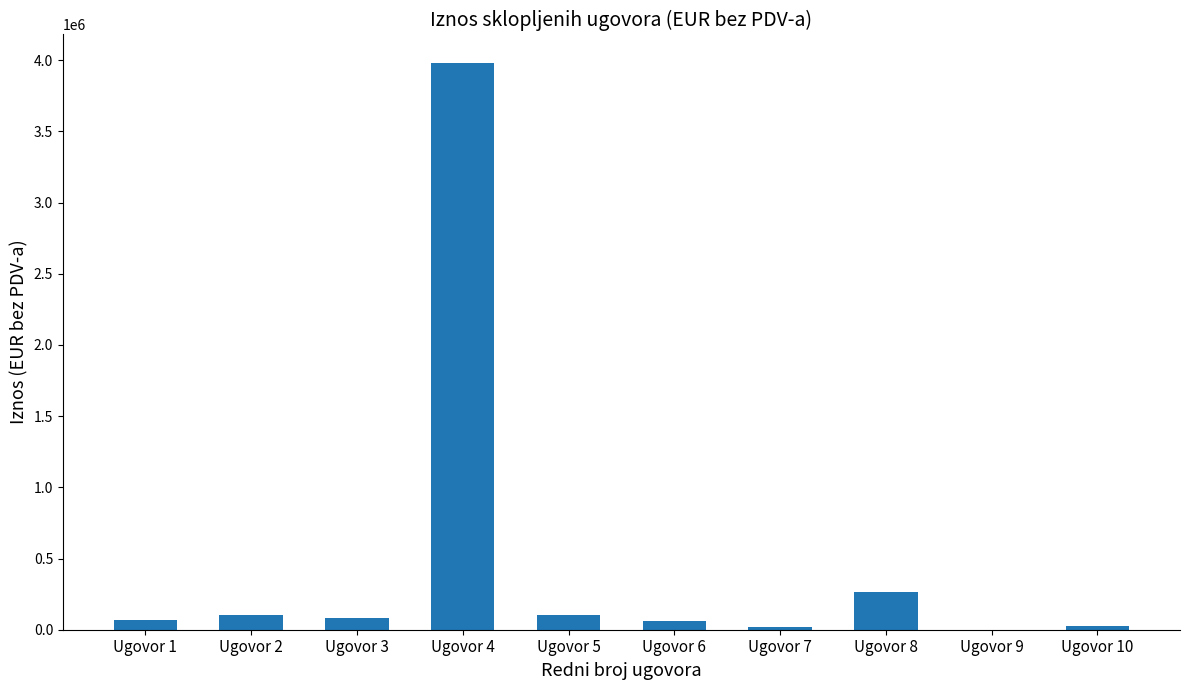

Between Ugovor 2 and Ugovor 9, which is larger?

Ugovor 2